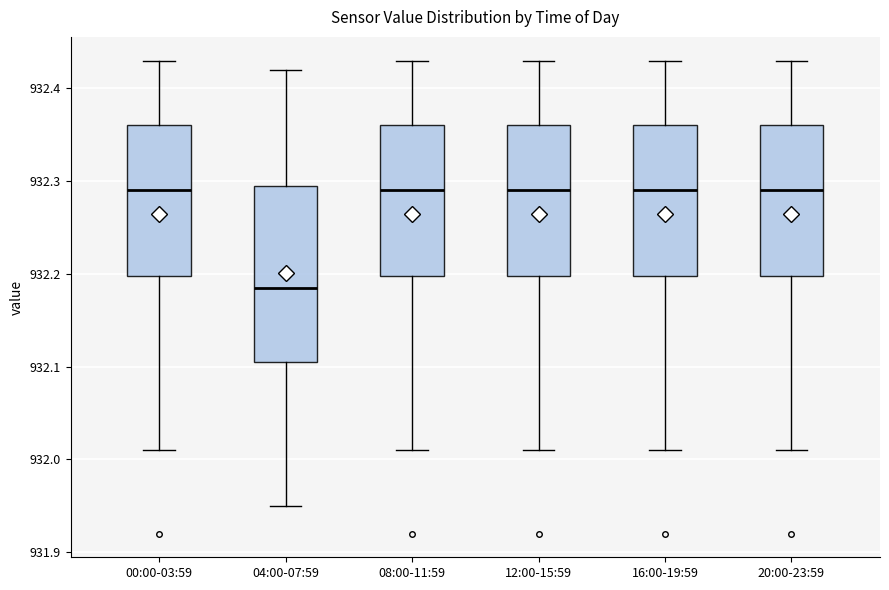

Where does the median line of the box for 04:00-07:59 sit on the y-axis? The values are not printed on the chart, so give them approximately, as read against the axis.

932.19